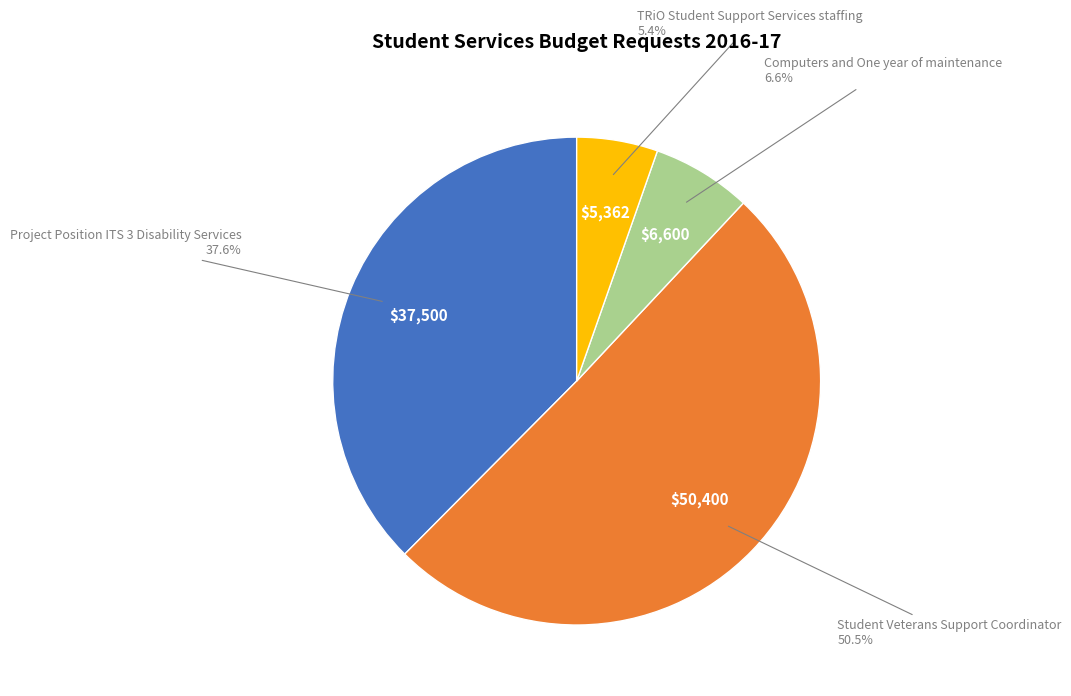

To the nearest percent, what is the combined percentage of Project Position ITS 3 Disability Services and Student Veterans Support Coordinator?

88%